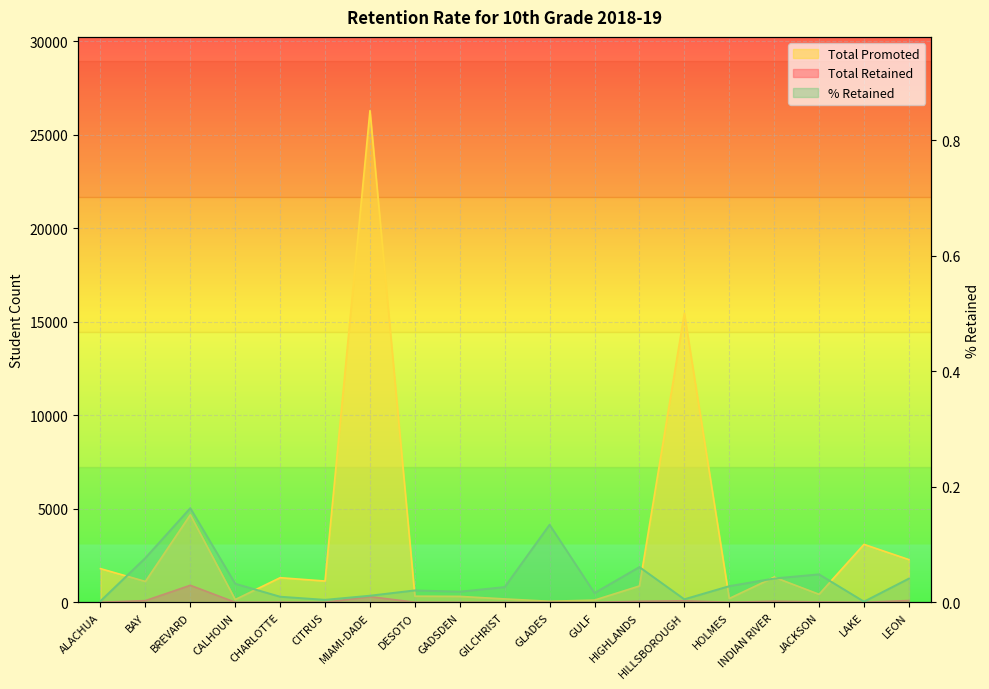

What is the value of the % Retained point at the 13th from the left?

0.1